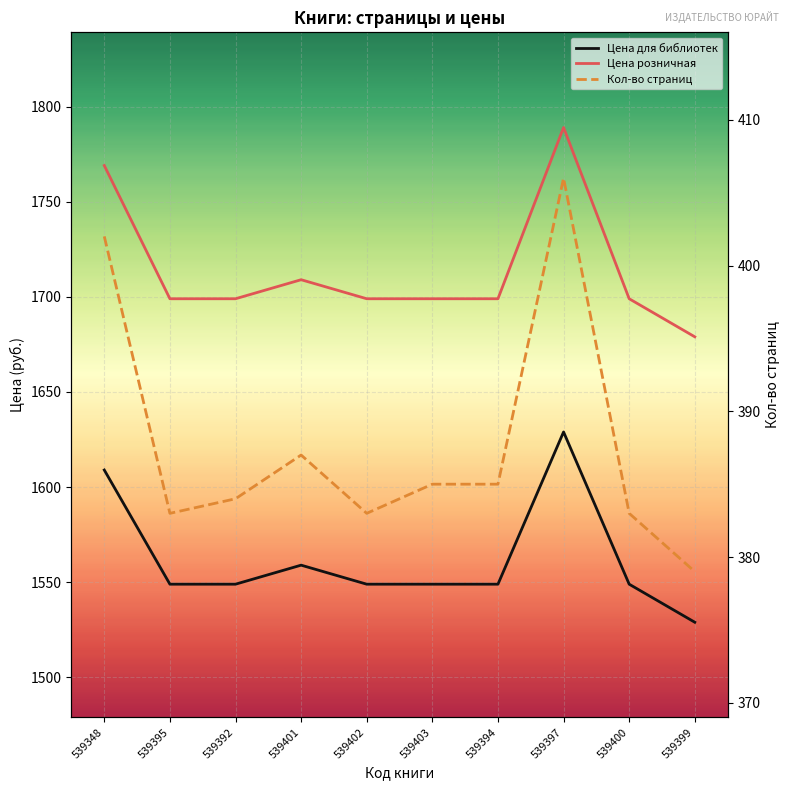

Read the Кол-во страниц value at 539394, to the nearest 5.

385